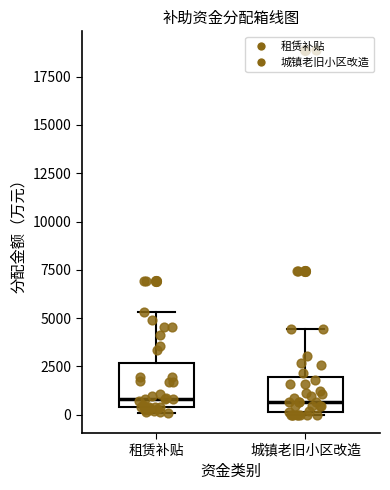

Reading left to right, read every box against the y-axis: the position of its median line, the range the box covers, and the ends of its whiskers. The values are not printed on the chart, so give them approximately, as read against the axis.

租赁补贴: median 1000, box 500 to 2500, whiskers 0 to 5500
城镇老旧小区改造: median 500, box 0 to 2000, whiskers 0 (just below the box's lower edge) to 4500